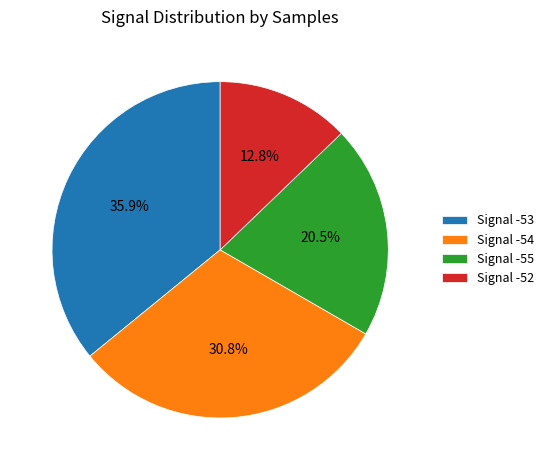

What percentage do Signal -53 and Signal -55 together represent?

56.4%